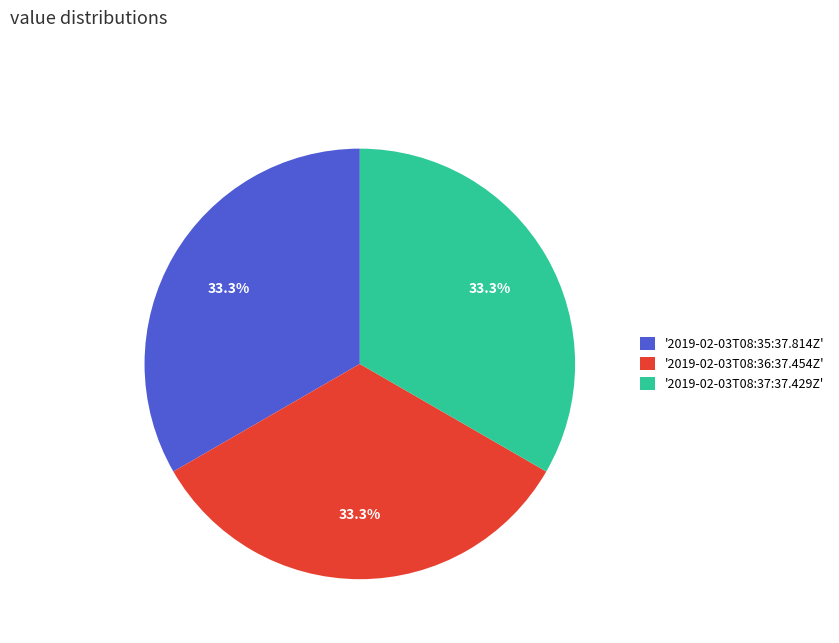

Approximately how many times larger is the value at '2019-02-03T08:37:37.429Z' compared to '2019-02-03T08:35:37.814Z'?

1.0